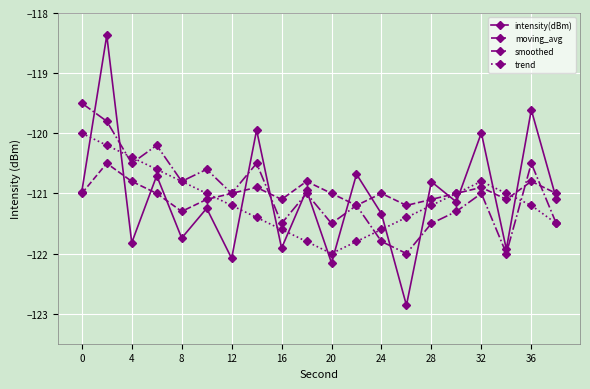

True or false: intensity(dBm) and trend intersect in this chart.

True